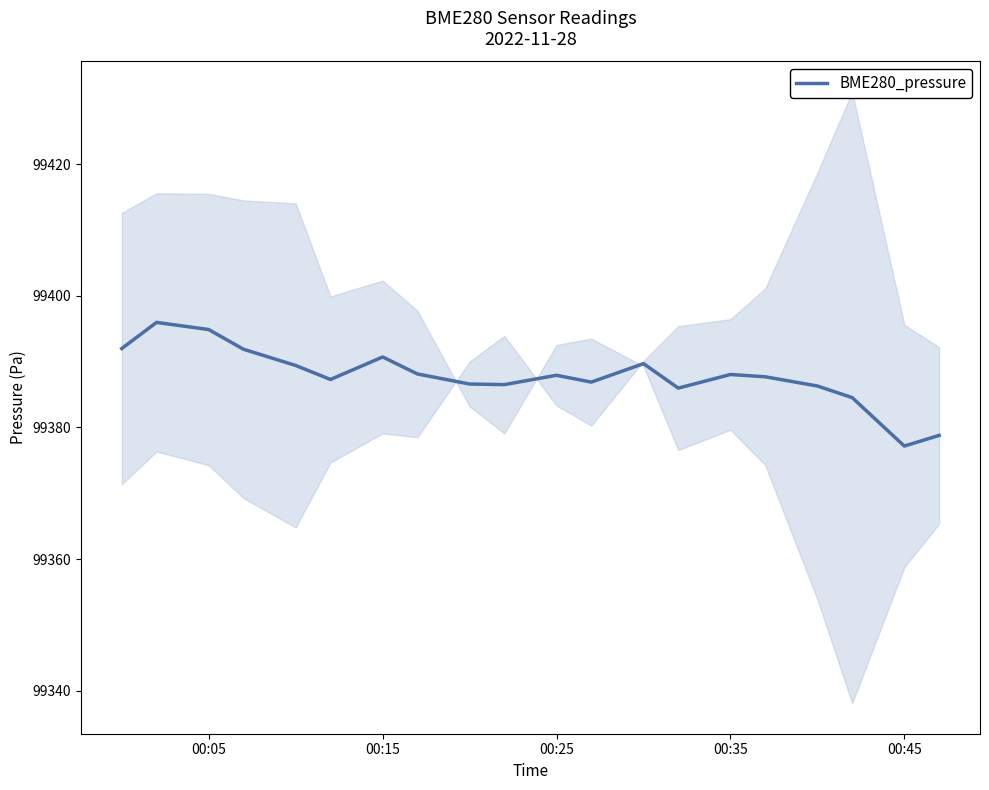

What is the greatest value displayed?

99395.9